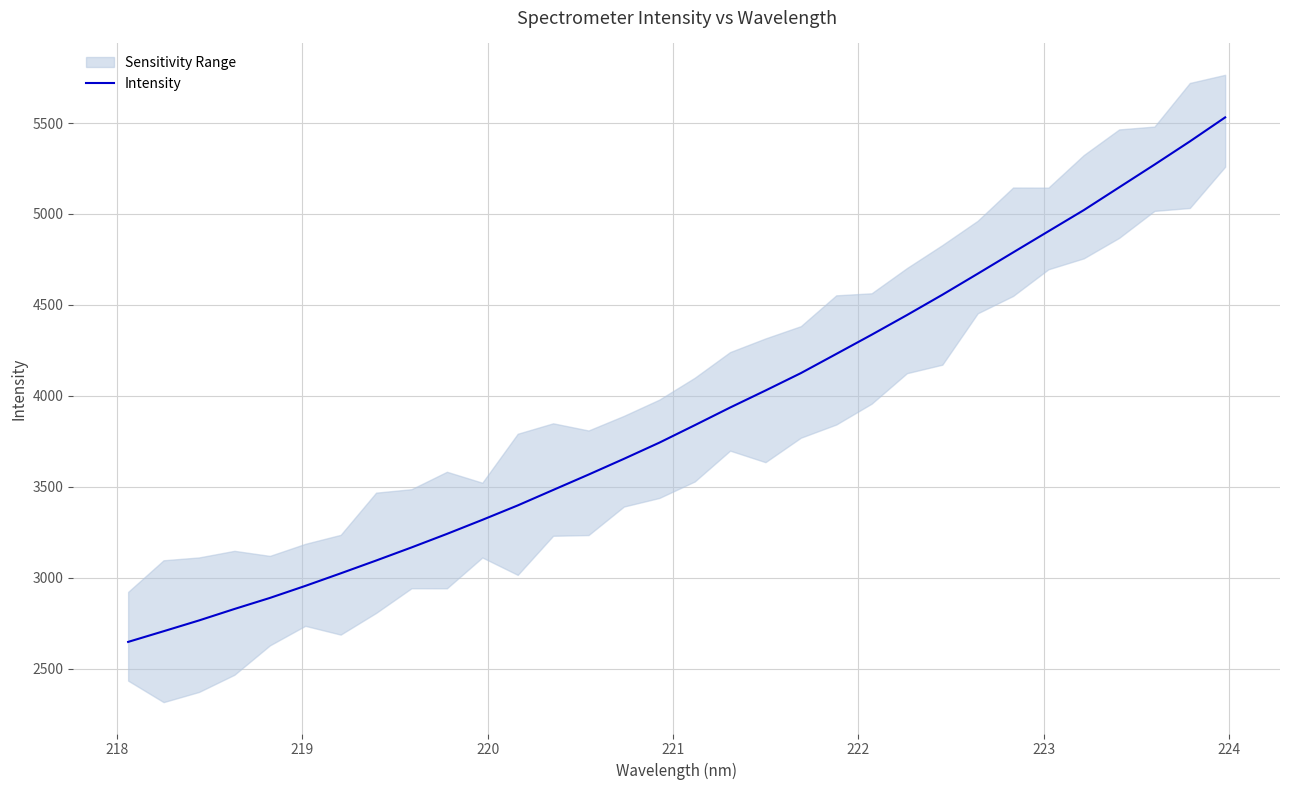

How many lines are shown in the chart?

1